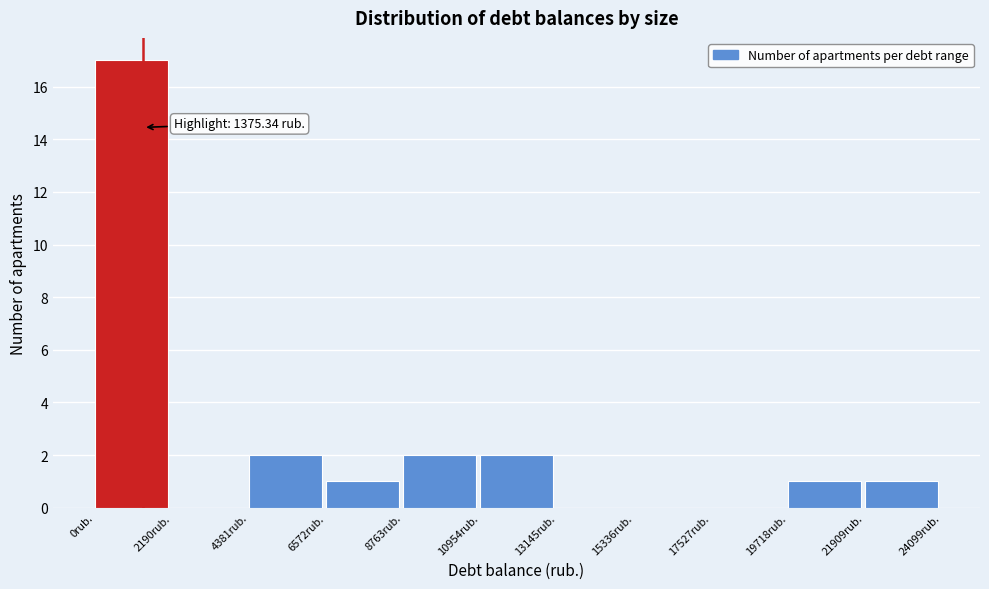

Over which range of the x-axis is the bar tallest?

0 to 2000